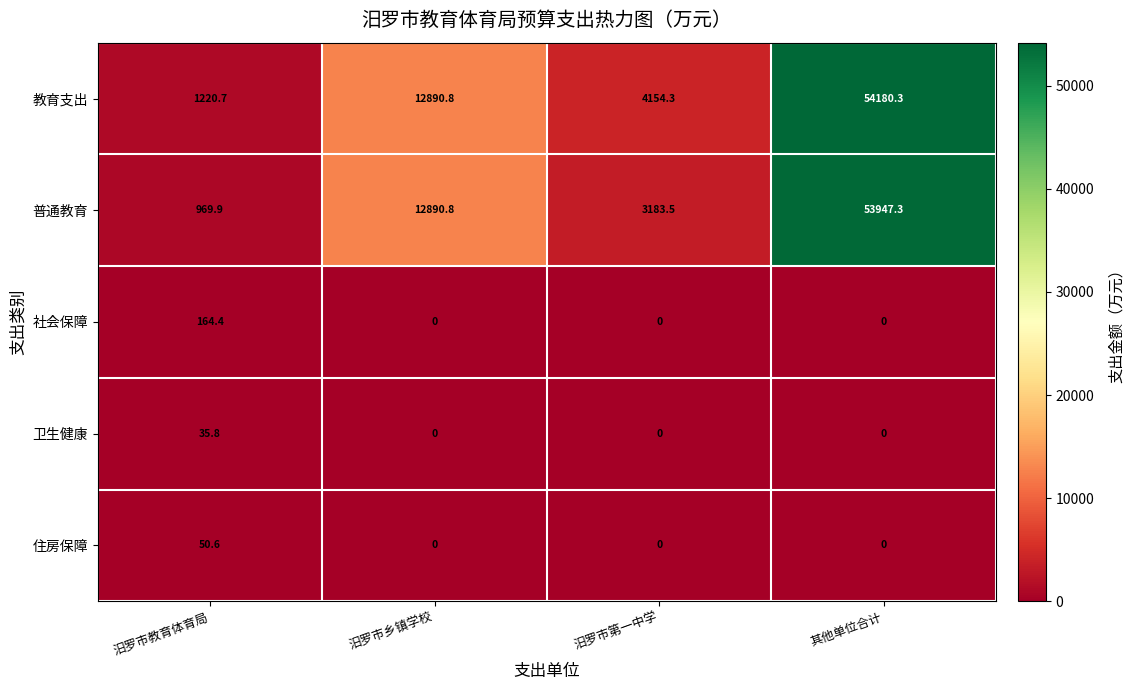

The 住房保障 series shows 71.2 at 汨罗市教育体育局. True or false?

False